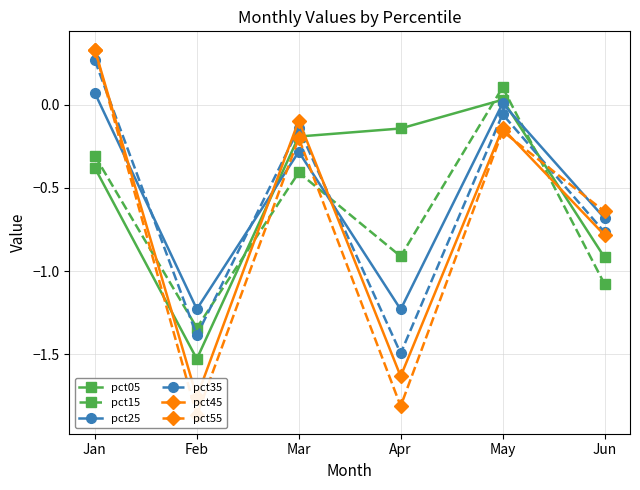

Where is the first local minimum for pct45?

Feb